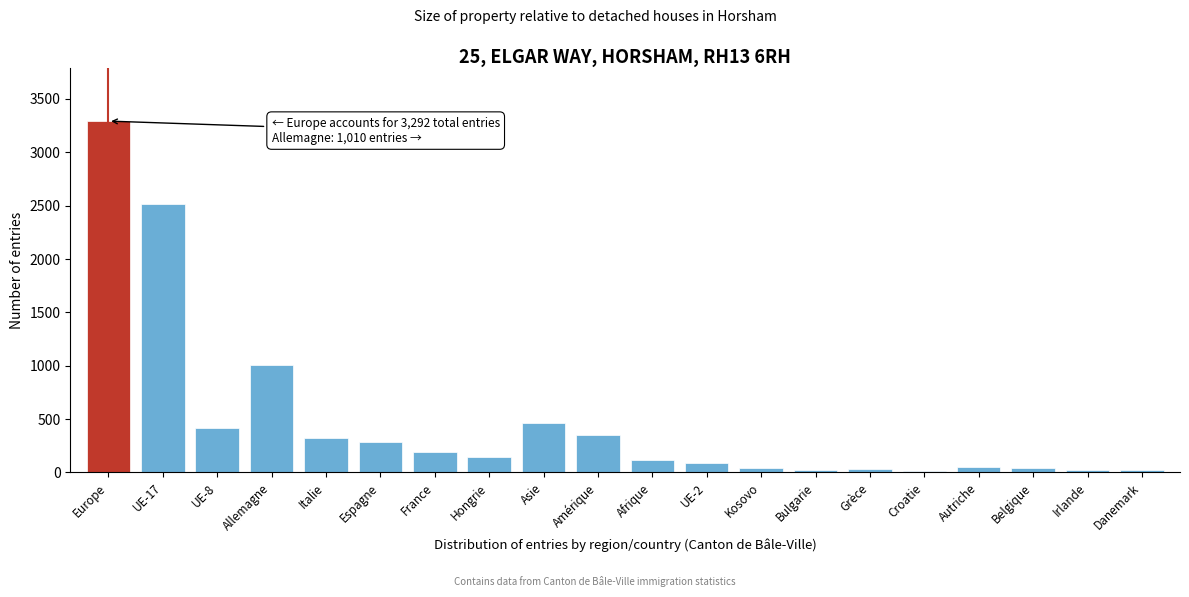

What is the label of the 12th bar from the right?

Asie